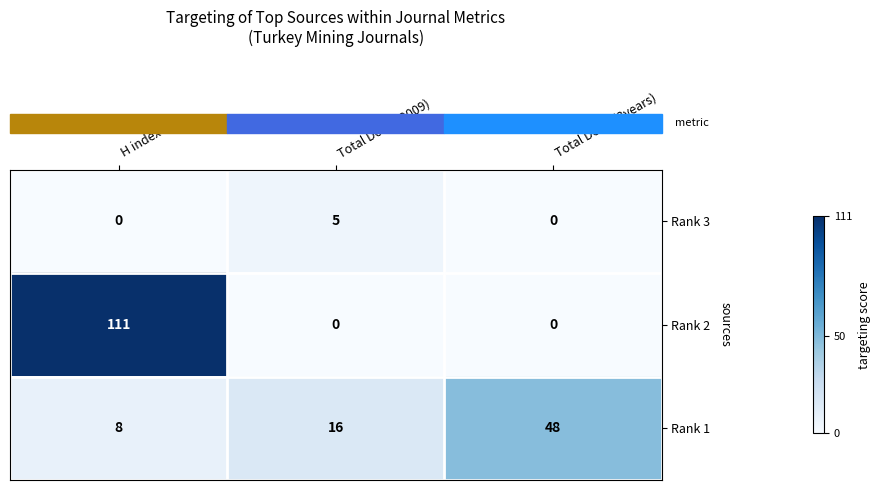

What is the sum of the Rank 3 values at Total Docs. (3years) and Total Docs. (2009)?

5